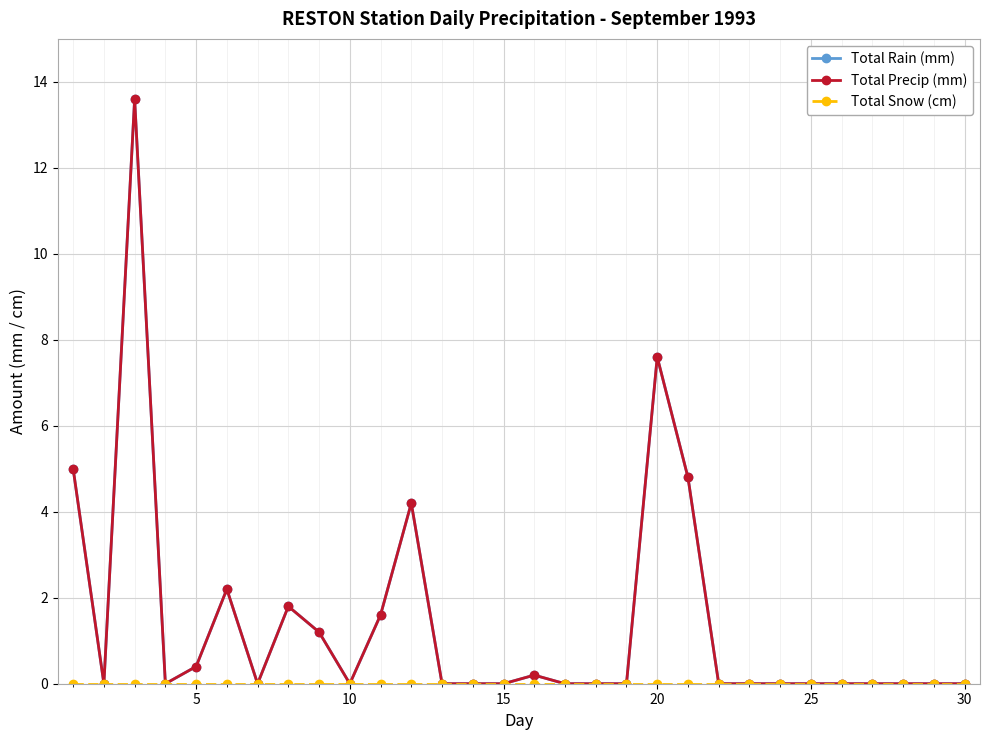

True or false: Total Snow (cm) has more than 1 interior local peaks.

False